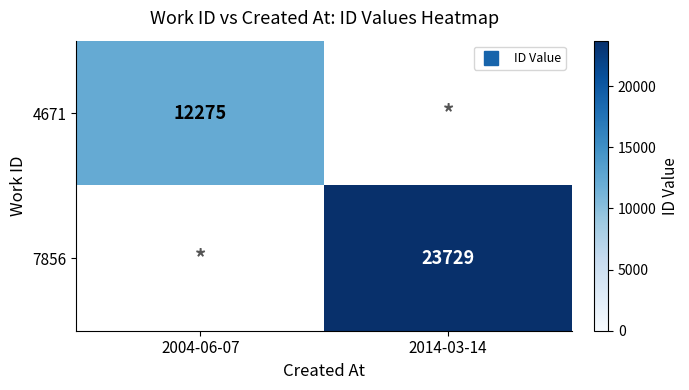

Is it true that 4671 equals 18724 at 2004-06-07?

False